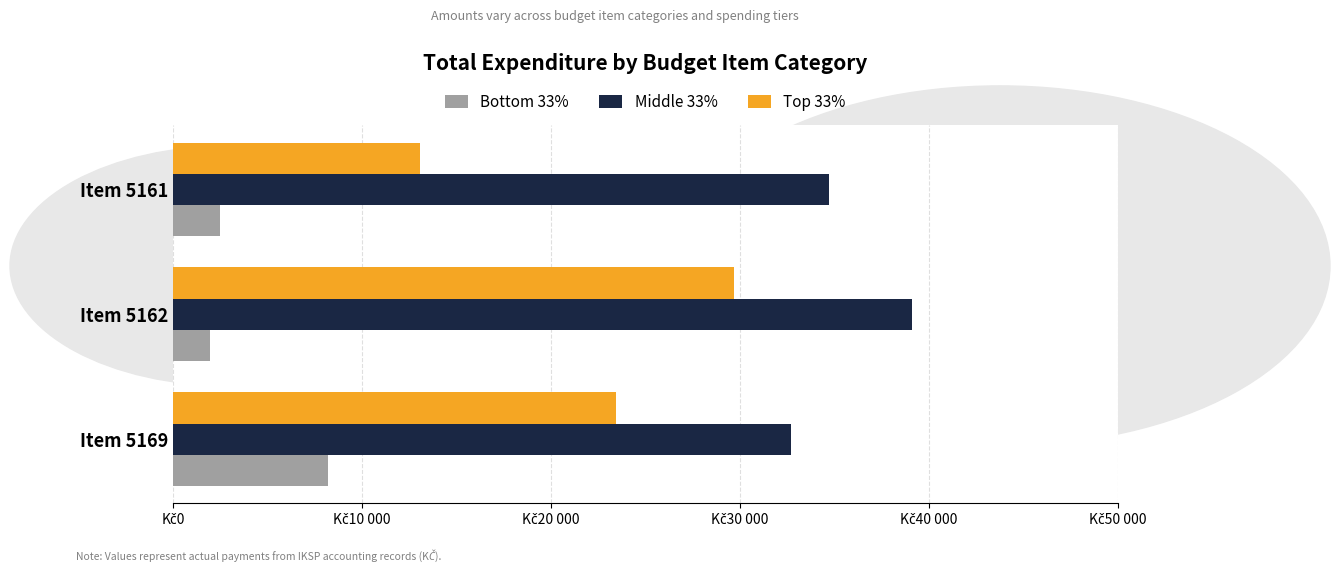

At which label does Bottom 33% reach its peak?

Item 5169